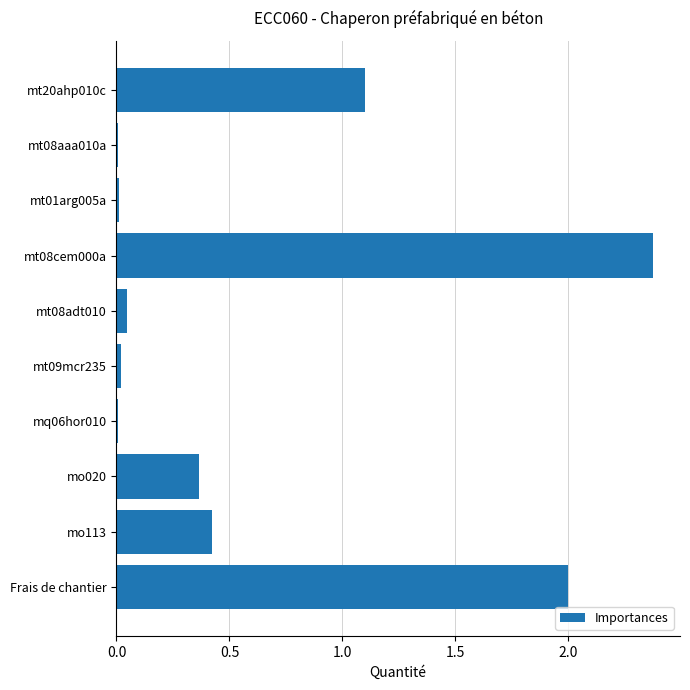

What is the change in value from mt08cem000a to mo113?

-2.0